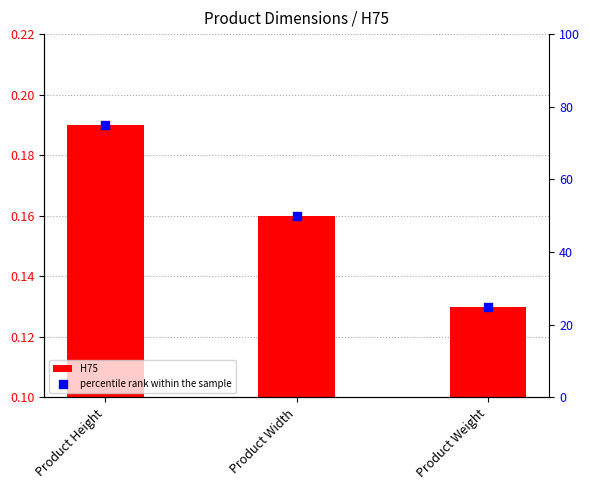

Which series contains the lowest Y value?

H75